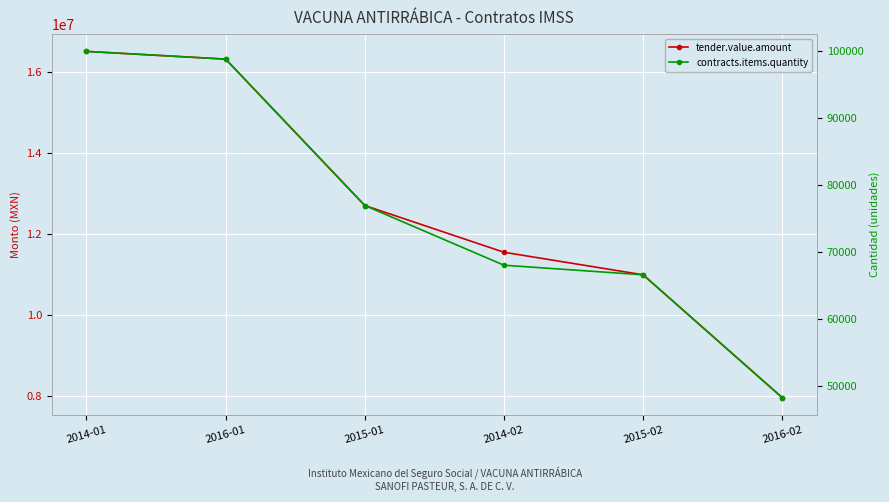

True or false: tender.value.amount and contracts.items.quantity intersect in this chart.

False